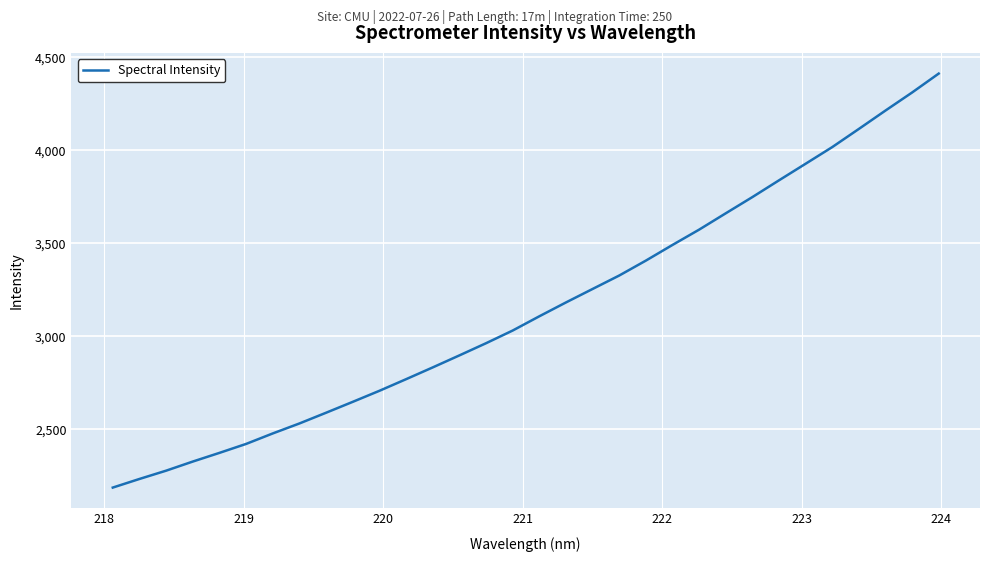

What is the maximum value shown in the chart?

4412.1